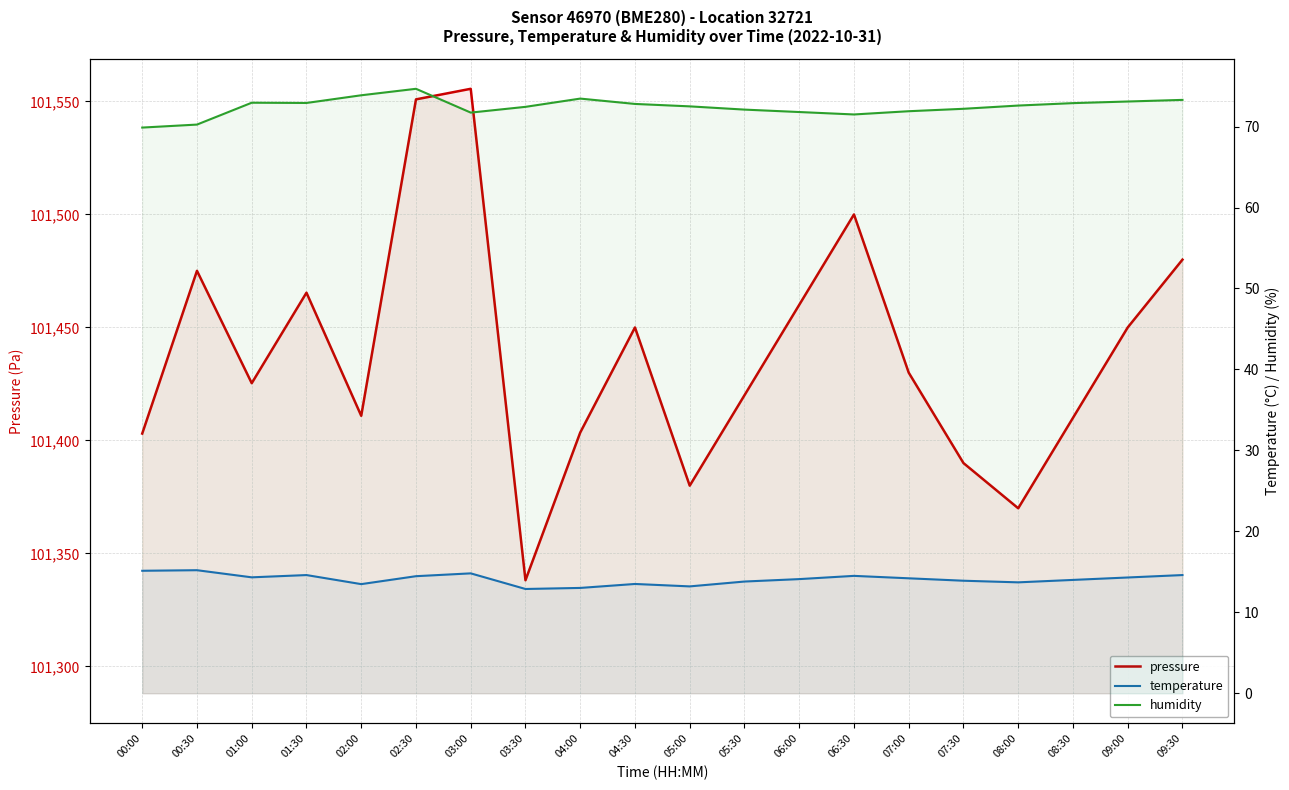

How many data points in humidity are less than 72?

6